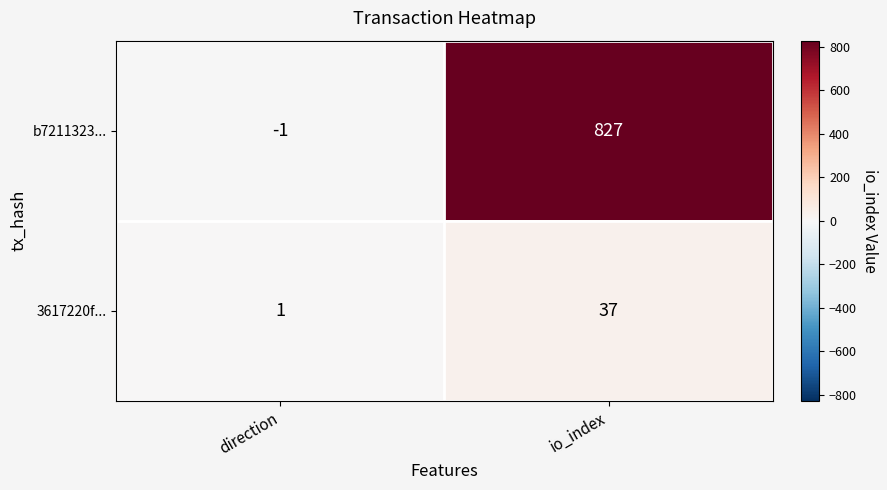

Read the b7211323... value at io_index, to the nearest 50.

850